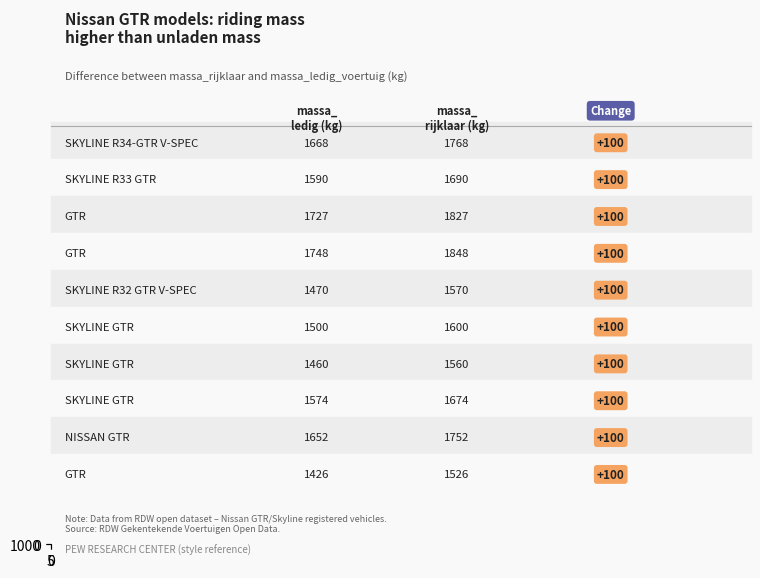

True or false: Difference has a value of 100 at 0.6.

True